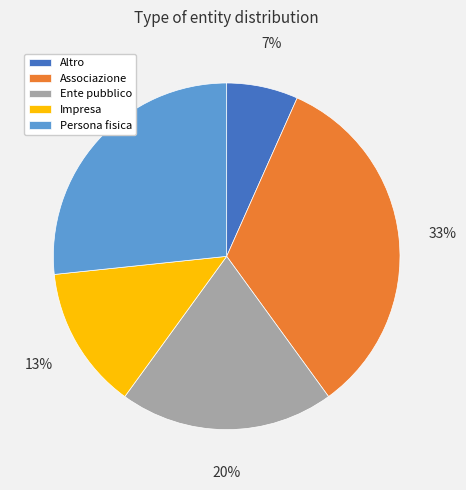

To the nearest percent, what is the average slice percentage?

20%